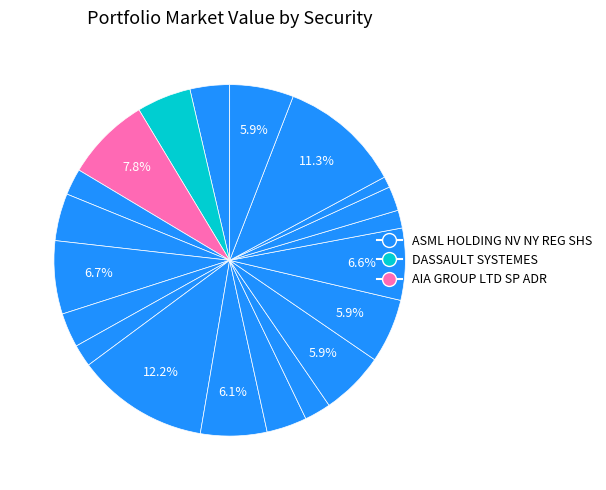

How many slices are in this pie chart?

20